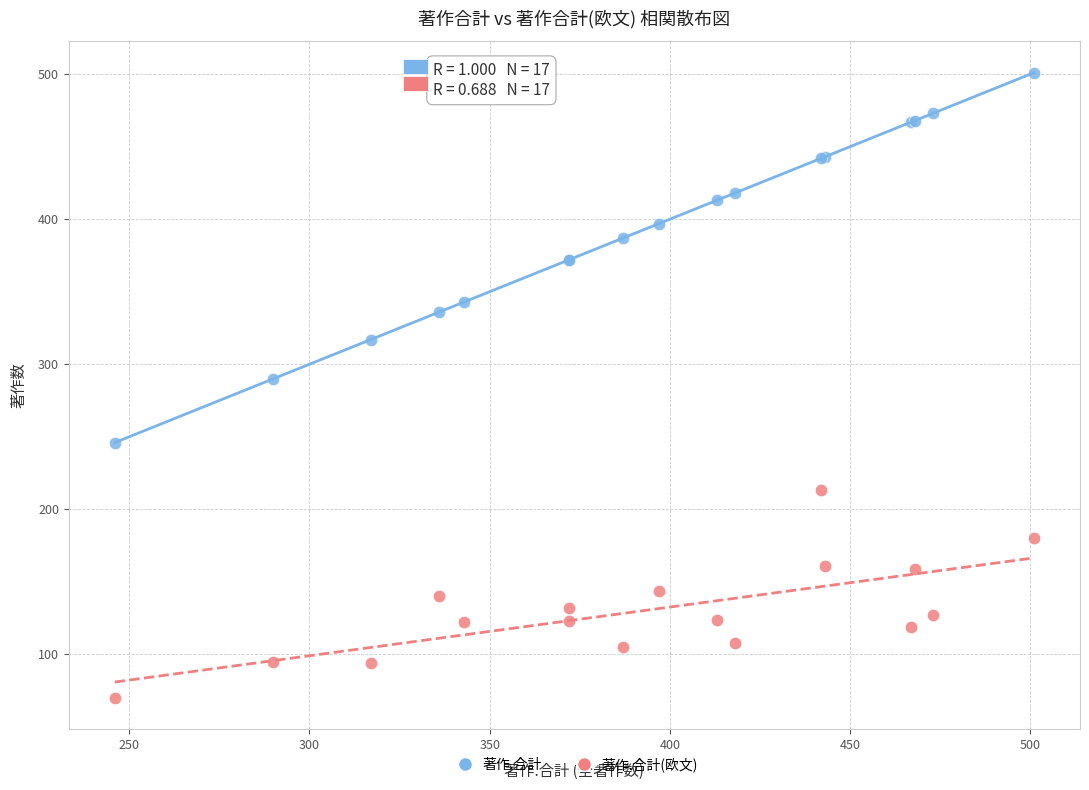

Which series reaches the minimum Y coordinate?

著作.合計(欧文)